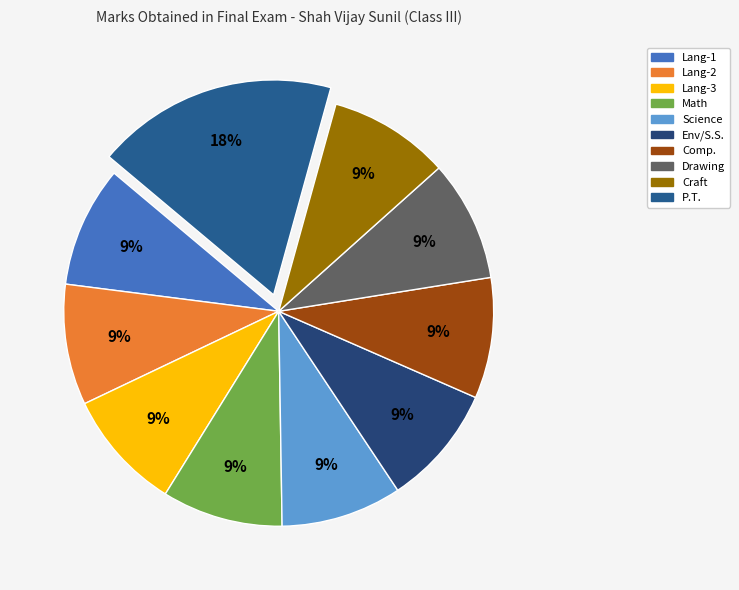

Is it true that Lang-3 is 15% of the pie?

False